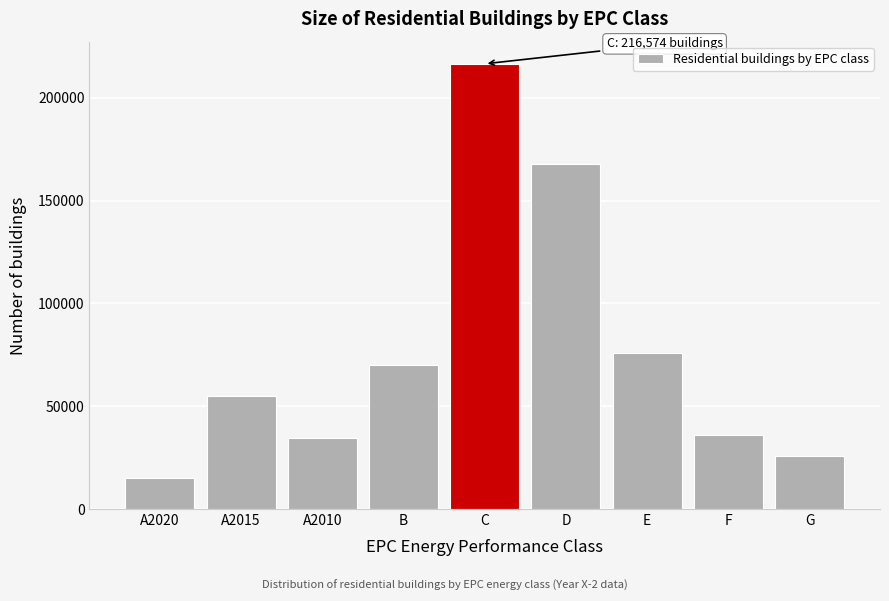

Reading left to right, extract all data points from this chart.

15119	54807	34521	69808	216574	167835	75706	35798	25835